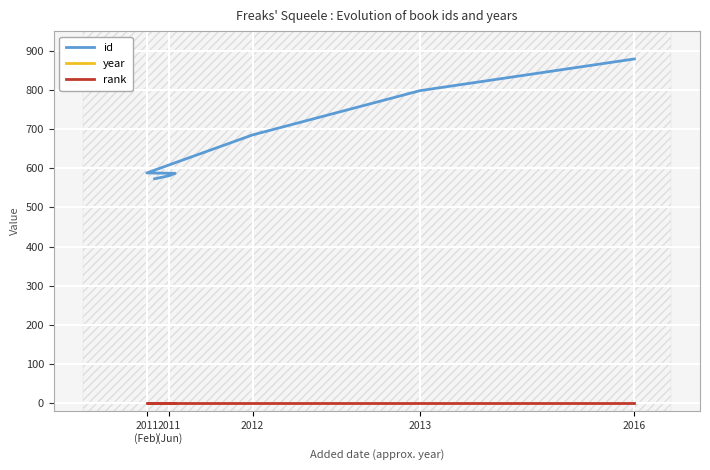

The year series shows 1136 at 2013. True or false?

False